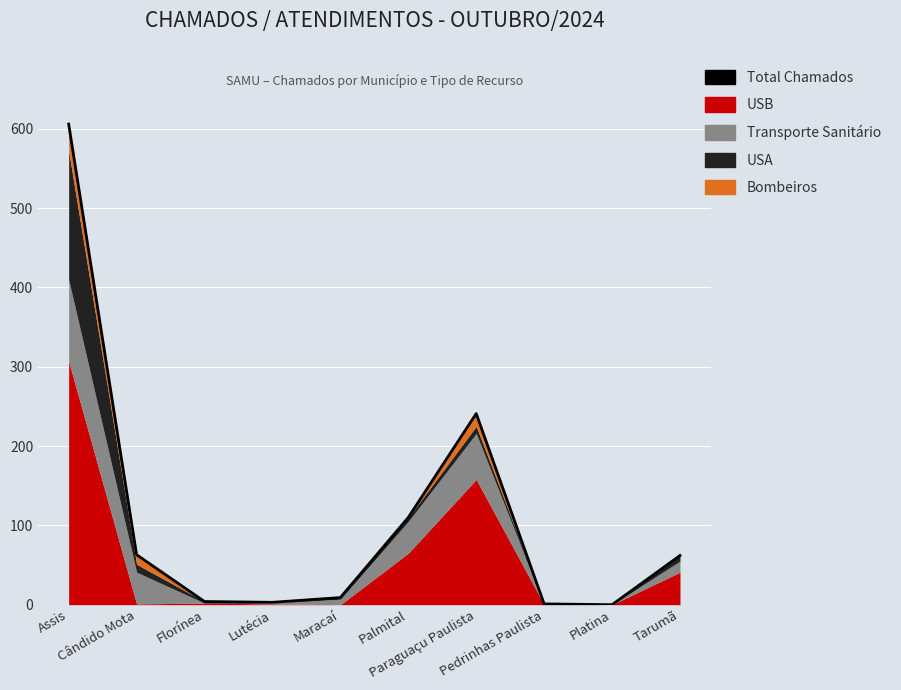

At which category does the data reach its first local peak?

Paraguaçu Paulista